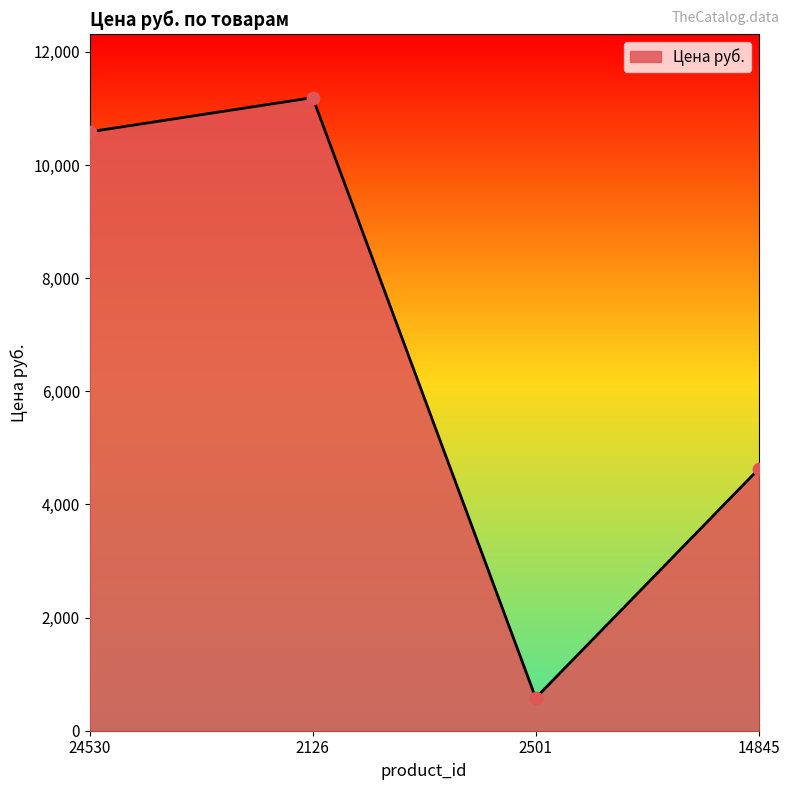

Which has a higher value, 2126 or 14845?

2126